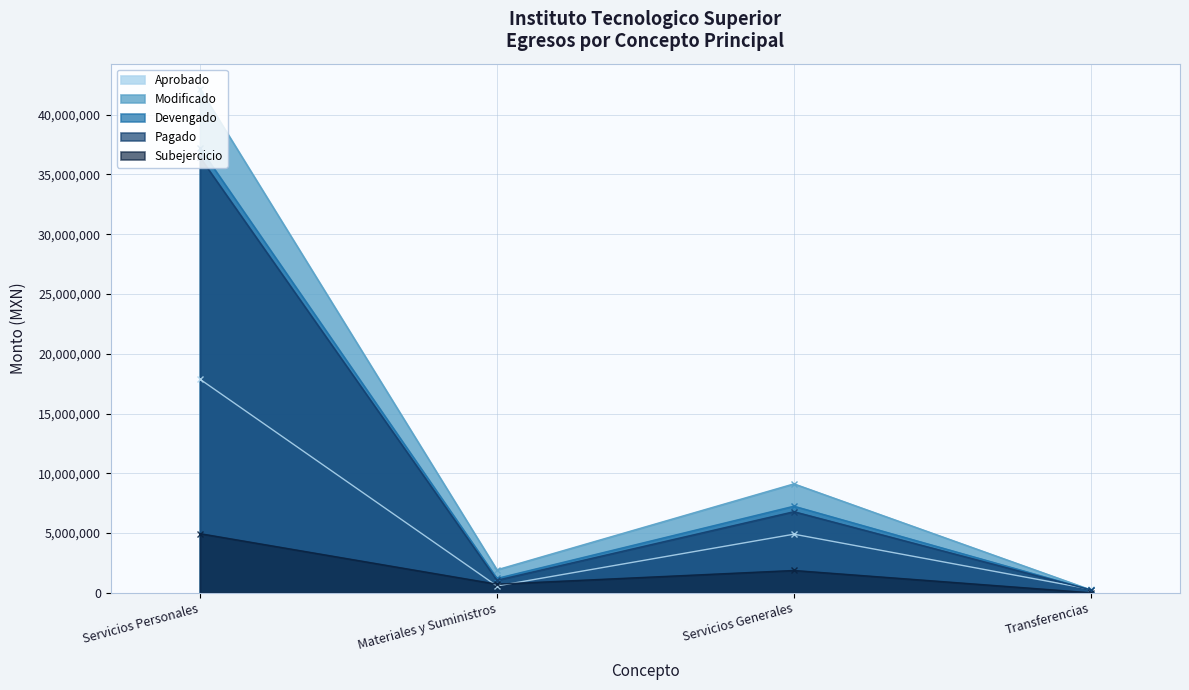

How many interior local peaks does the Modificado series have?

1